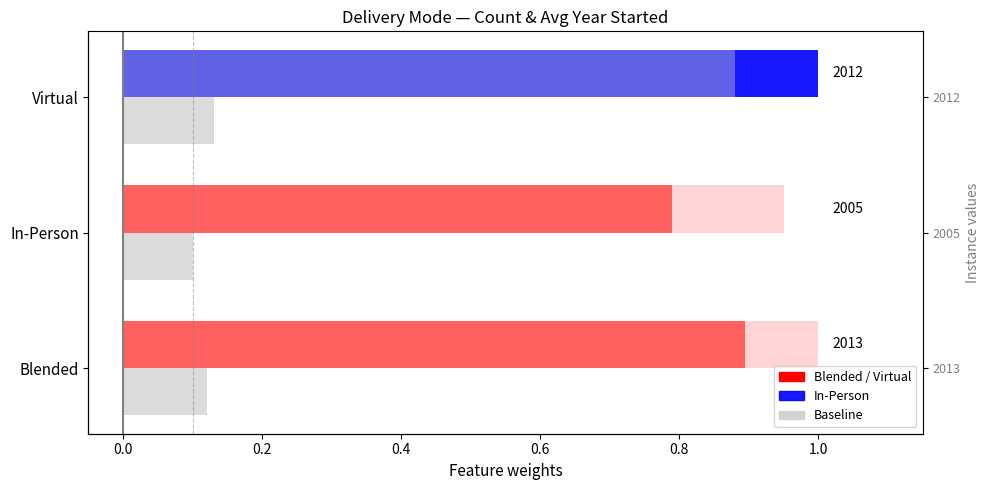

Between Virtual and In-Person, which is larger?

Virtual